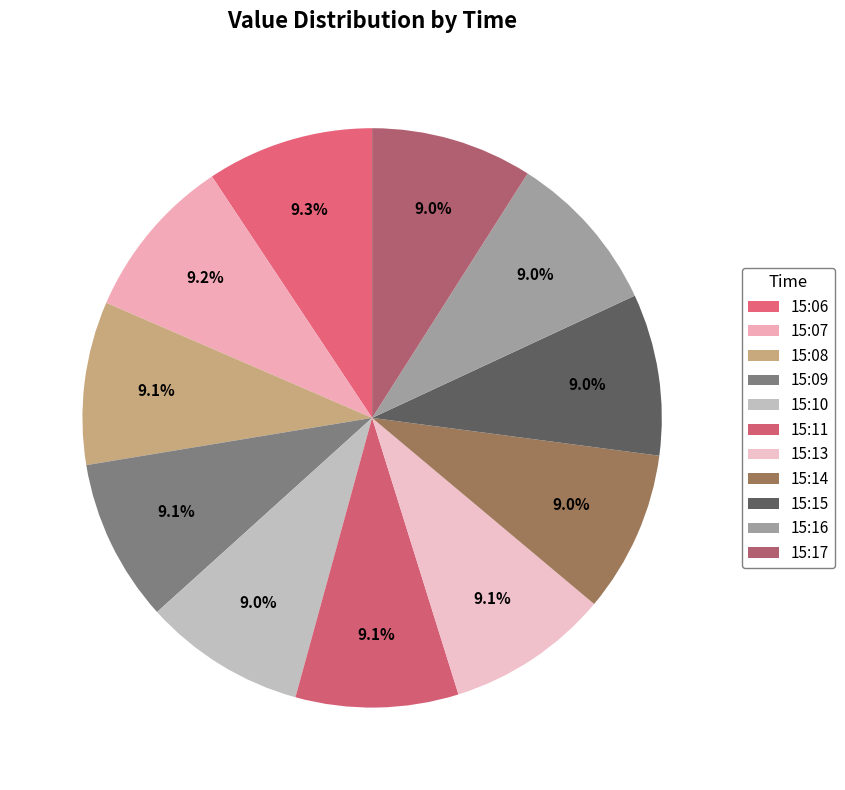

What is the largest slice in the pie chart?

15:06